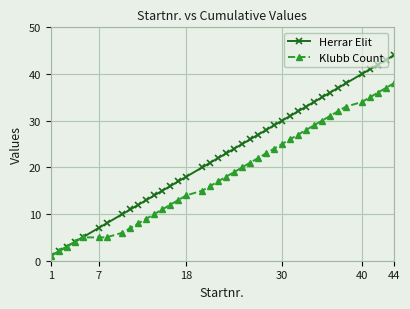

Which series has the largest range (max minus min)?

Herrar Elit